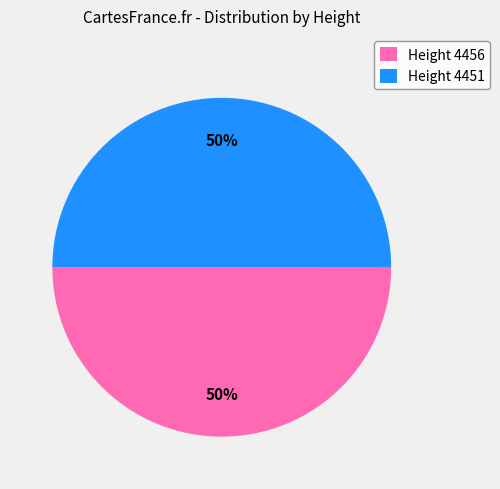

What percentage is the Height 4456 slice, to the nearest percent?

50%